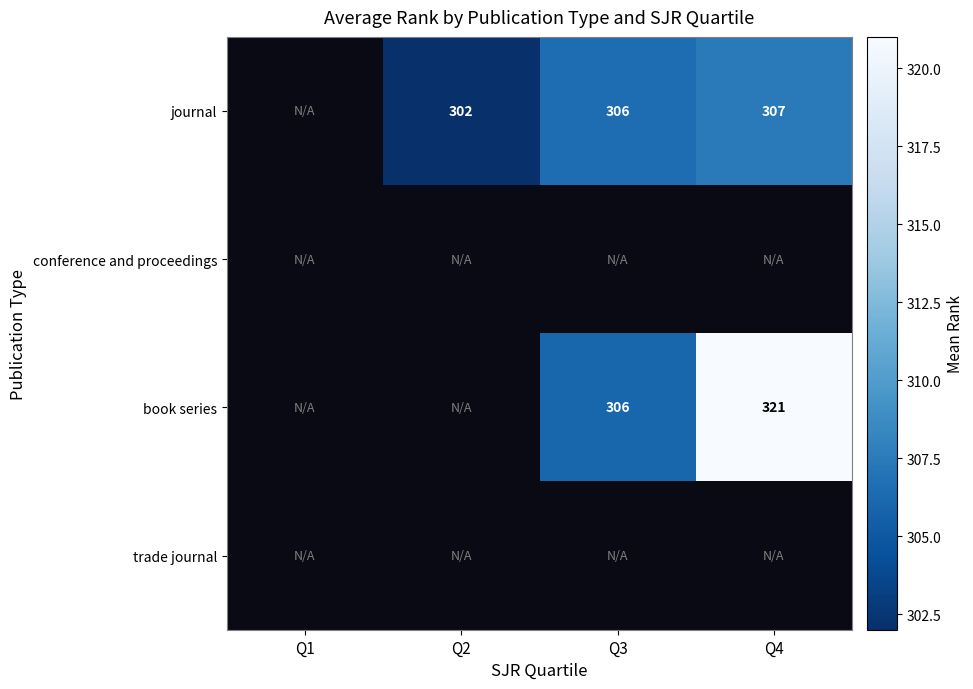

What is the difference between the highest and lowest values at Q4?

13.6